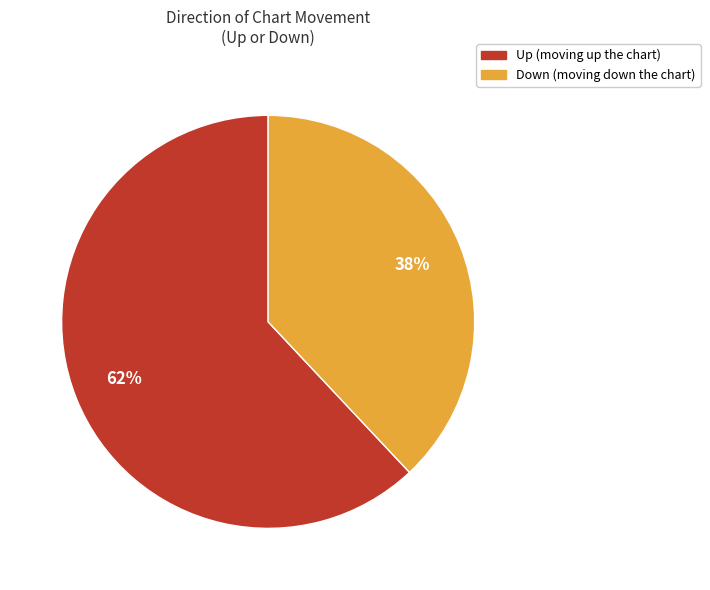

To the nearest percent, what is the average slice percentage?

50%